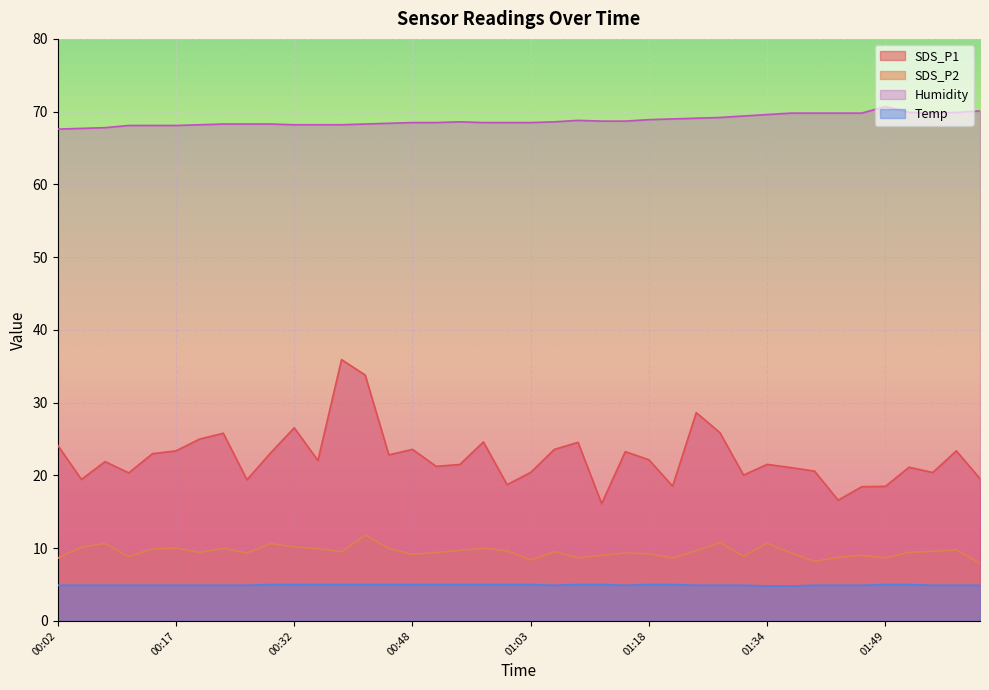

True or false: Humidity and Temp cross at least once.

False